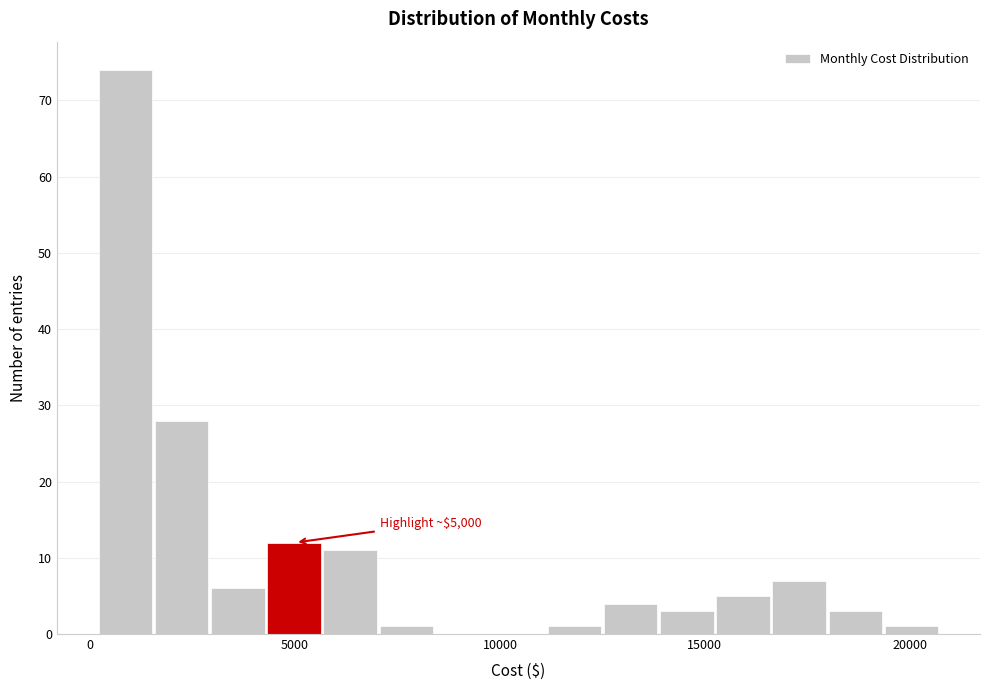

Around what value on the x-axis is the tallest bar? Give the approximate position of its centre, as read against the axis.

1000